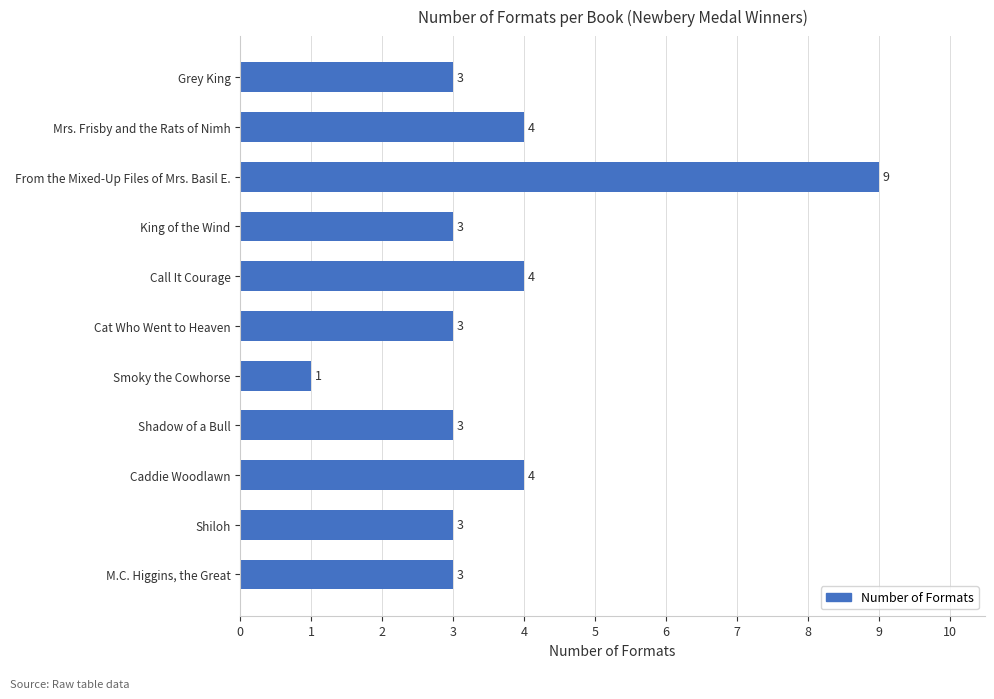

How many bars are there in total?

11